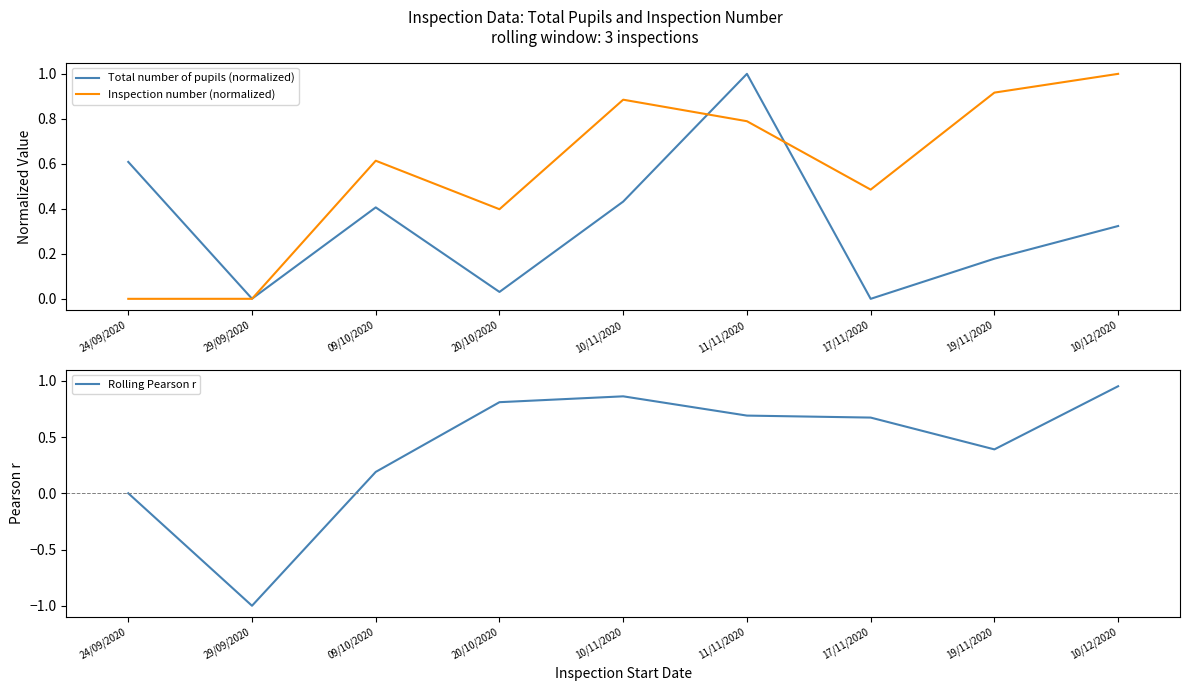

Which label corresponds to the smallest value in the chart?

29/09/2020